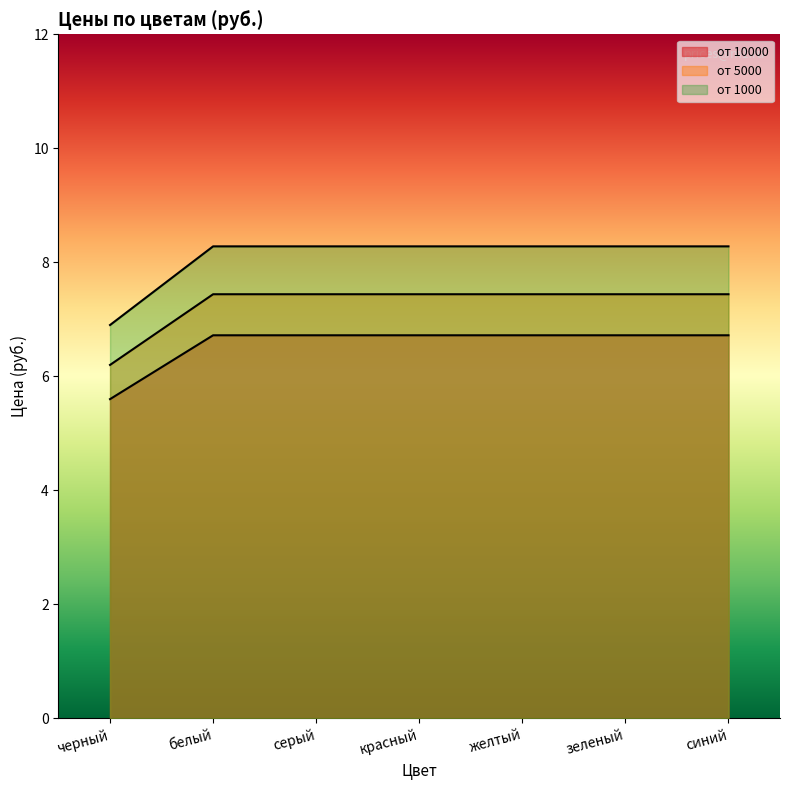

At which label does от 10000 first exceed 7?

белый